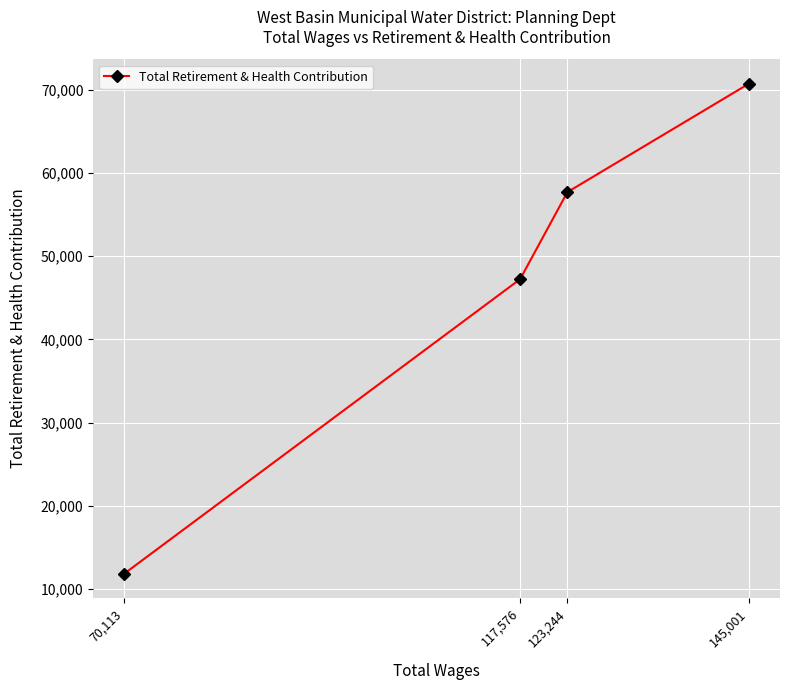

The value at 145,001 is 70705. True or false?

True